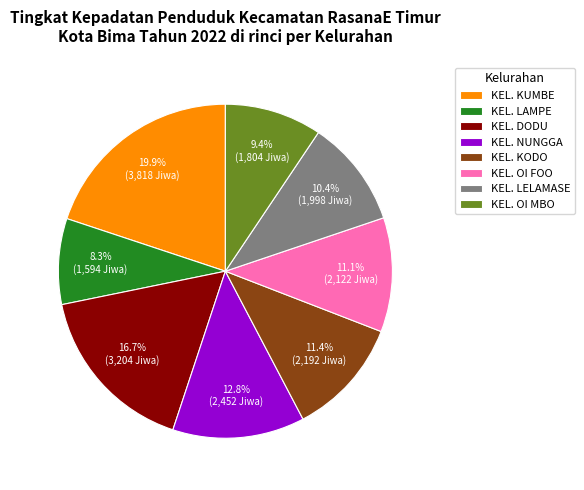

Do KEL. OI MBO and KEL. LAMPE together represent more than half of the pie?

No